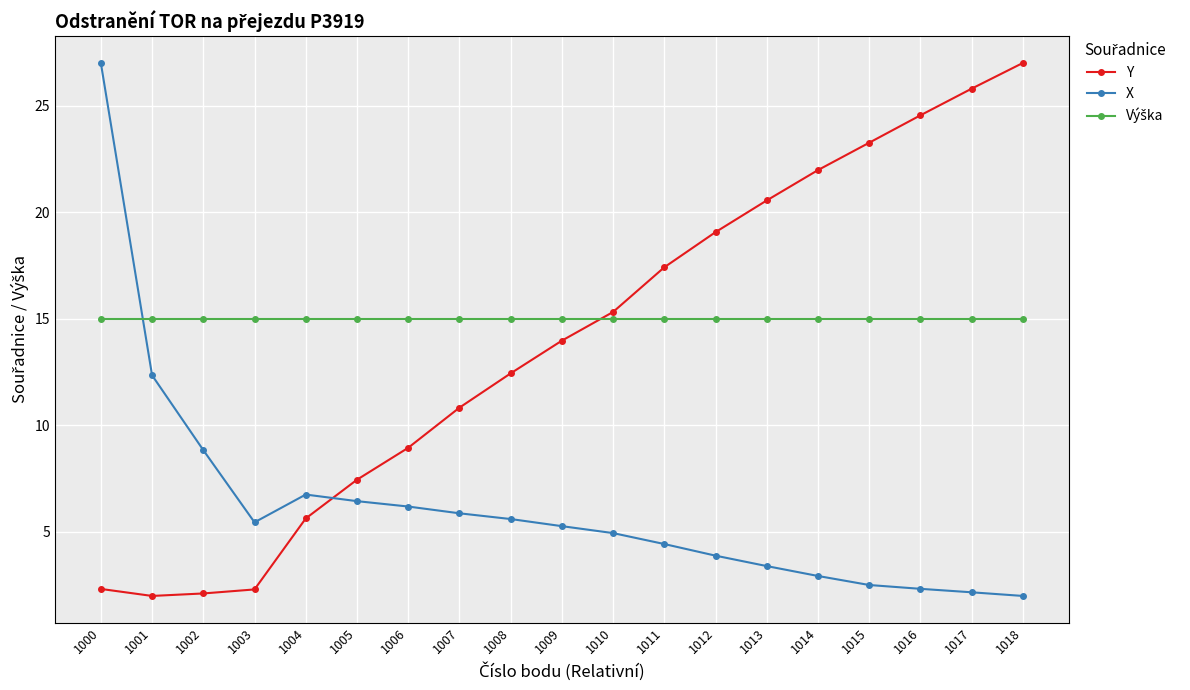

Between 1005 and 1011, which series saw the biggest shift?

Y